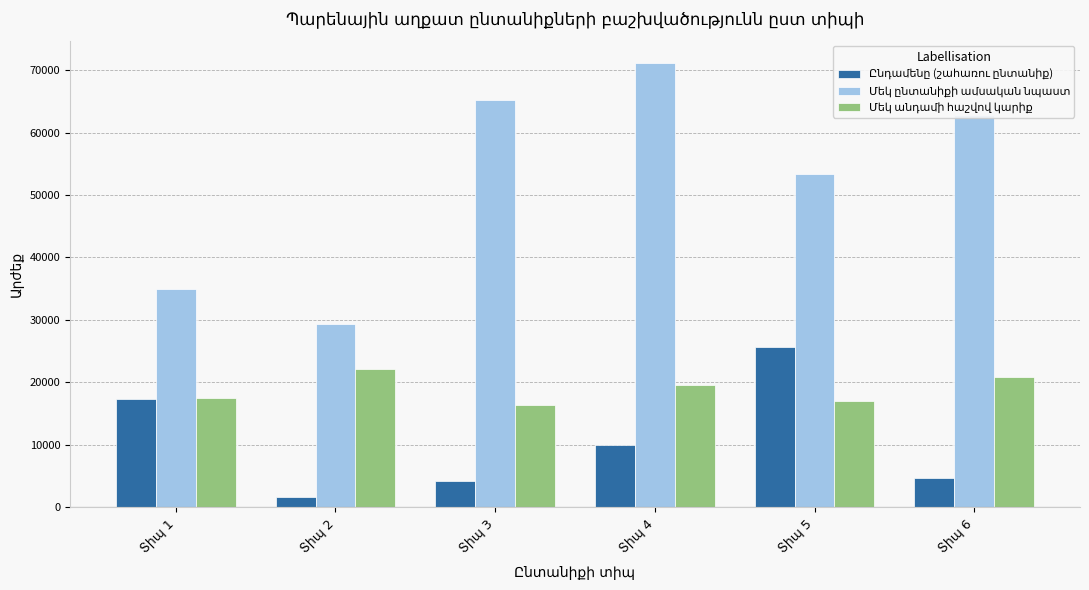

What is the maximum value shown in the chart?

71165